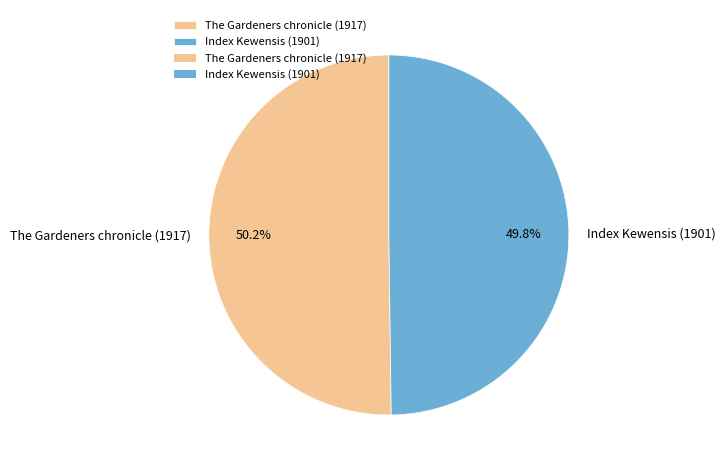

How many slices are in this pie chart?

2